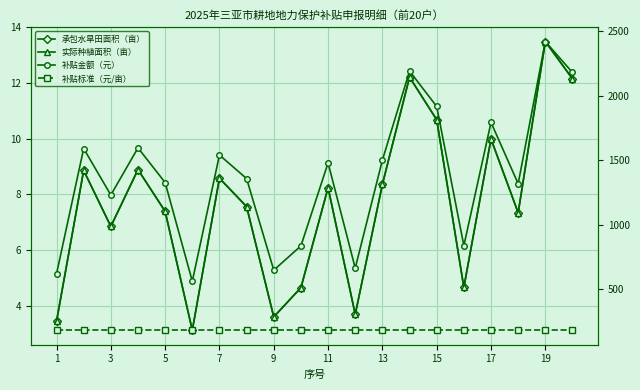

How many distinct data groups are displayed?

4